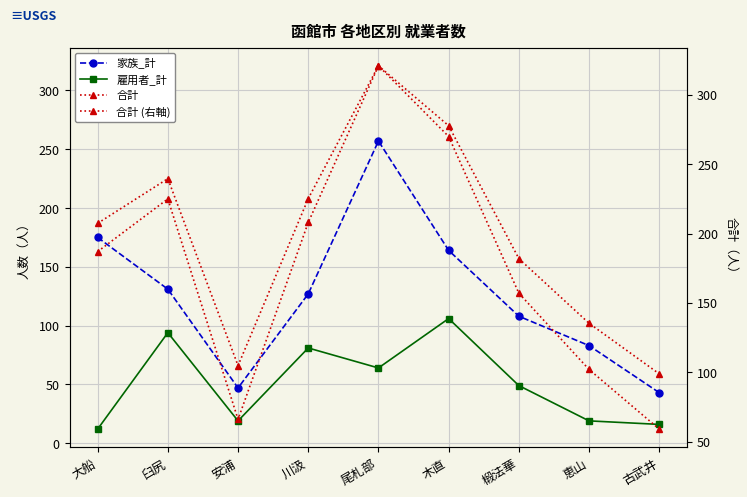

What is the difference between the maximum and minimum values in the 雇用者_計 series?

94